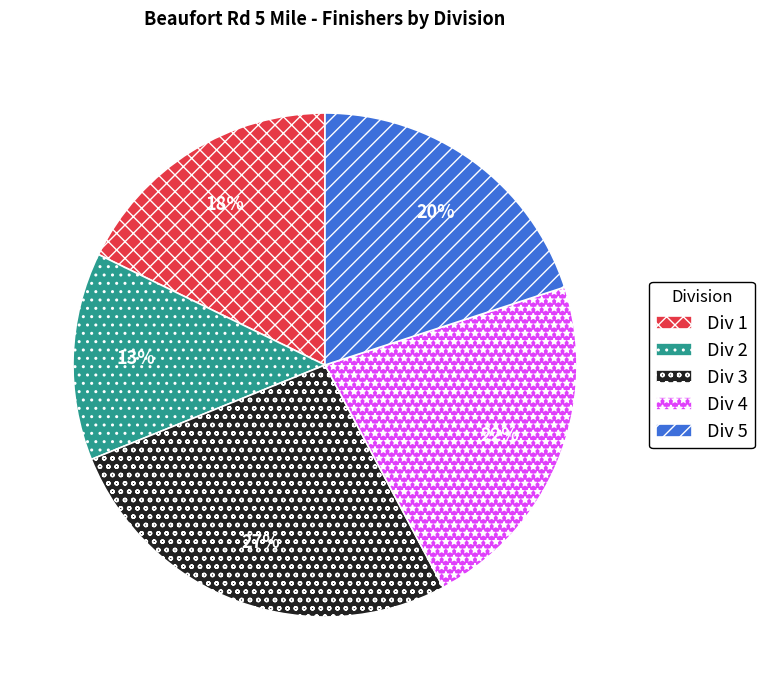

Is the sum of Div 2 and Div 1 greater than half?

No